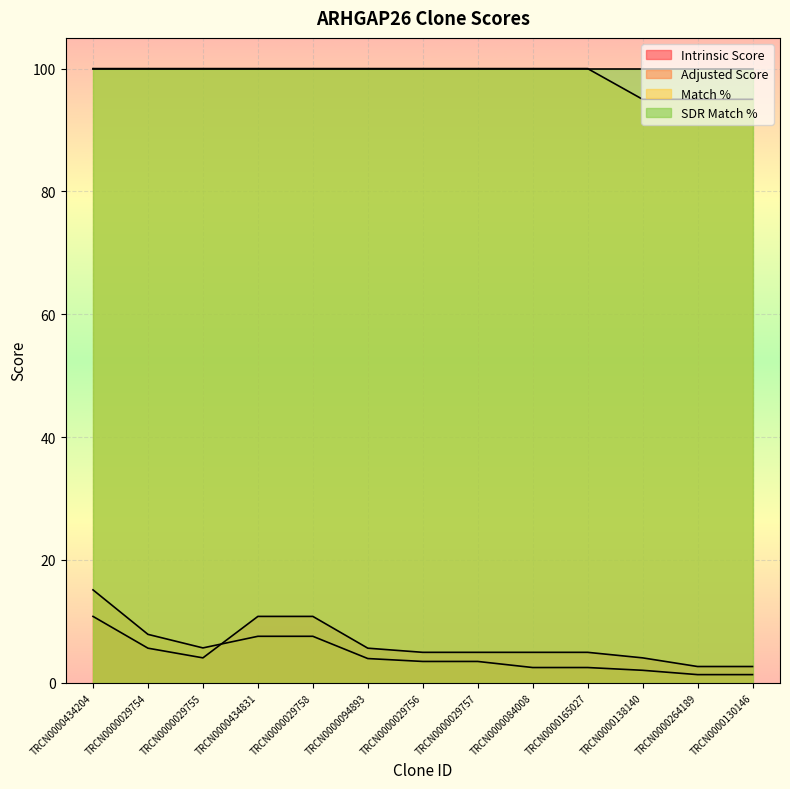

Which label corresponds to the largest value in the chart?

TRCN0000434204